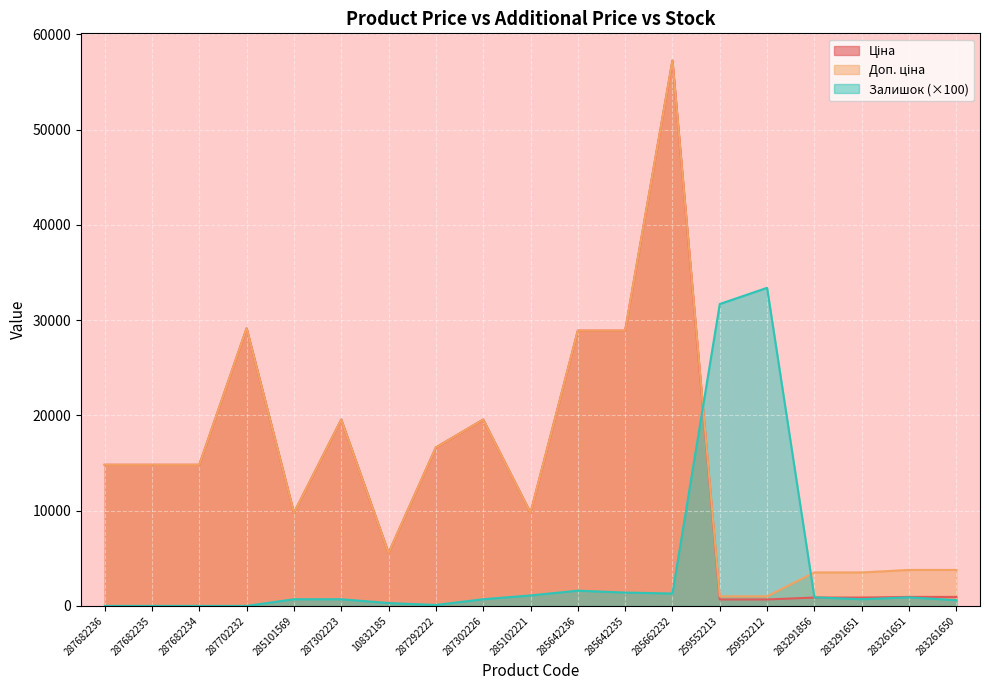

How many data points does each series have?

19